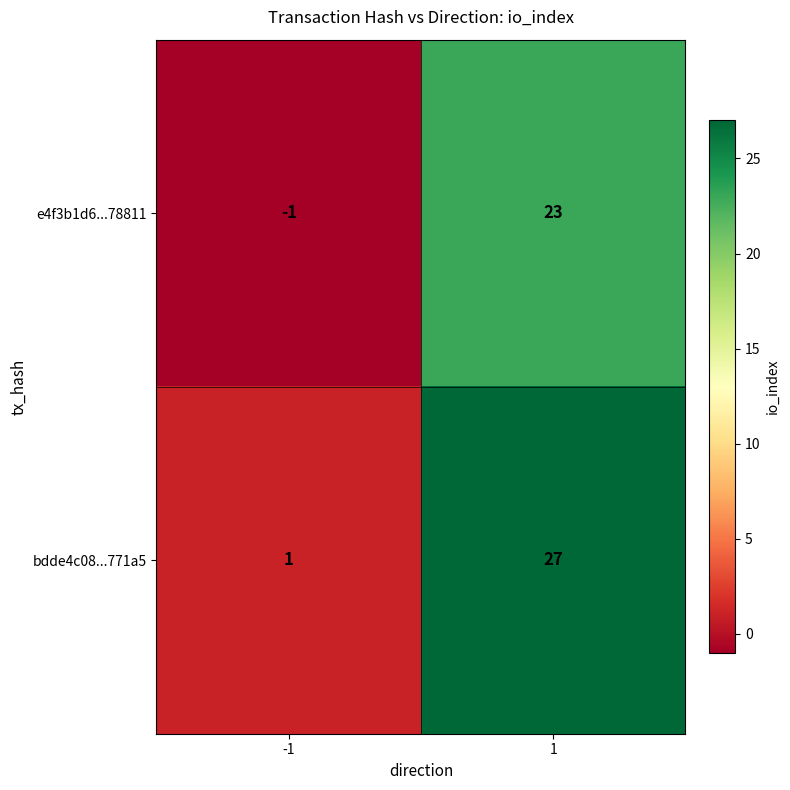

Read the bdde4c08...771a5 value at 1.

27